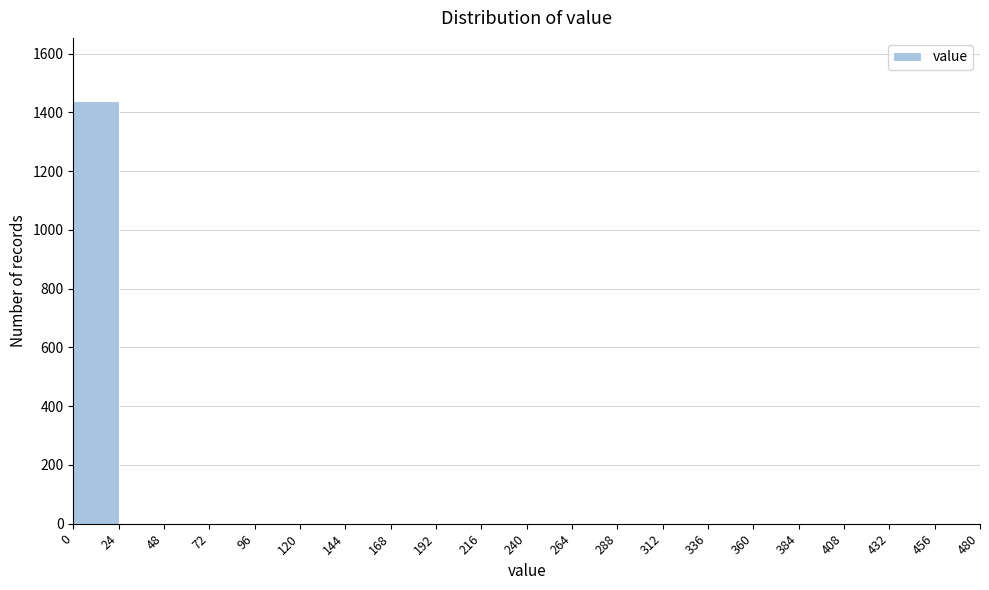

Reading left to right, transcribe this chart: for each bar, give the range it covers on the x-axis and its height. The values are not printed on the chart, so give them approximately, as read against the axis.

0 to 24: 1440
24 to 48: 0
48 to 72: 0
72 to 96: 0
96 to 120: 0
120 to 144: 0
144 to 168: 0
168 to 192: 0
192 to 216: 0
216 to 240: 0
240 to 264: 0
264 to 288: 0
288 to 312: 0
312 to 336: 0
336 to 360: 0
360 to 384: 0
384 to 408: 0
408 to 432: 0
432 to 456: 0
456 to 480: 0